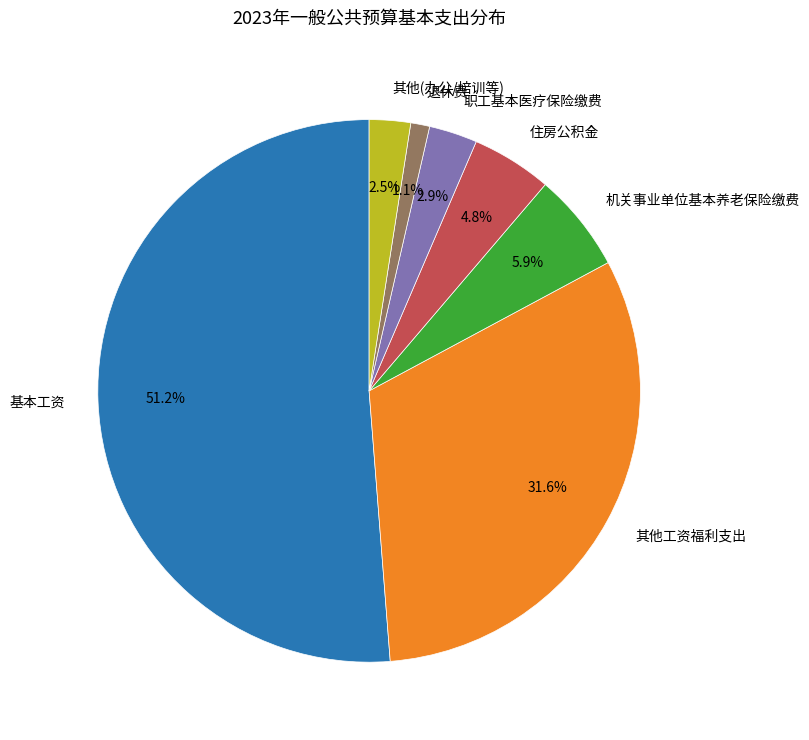

To the nearest percent, what percentage of the pie is 其他工资福利支出?

32%